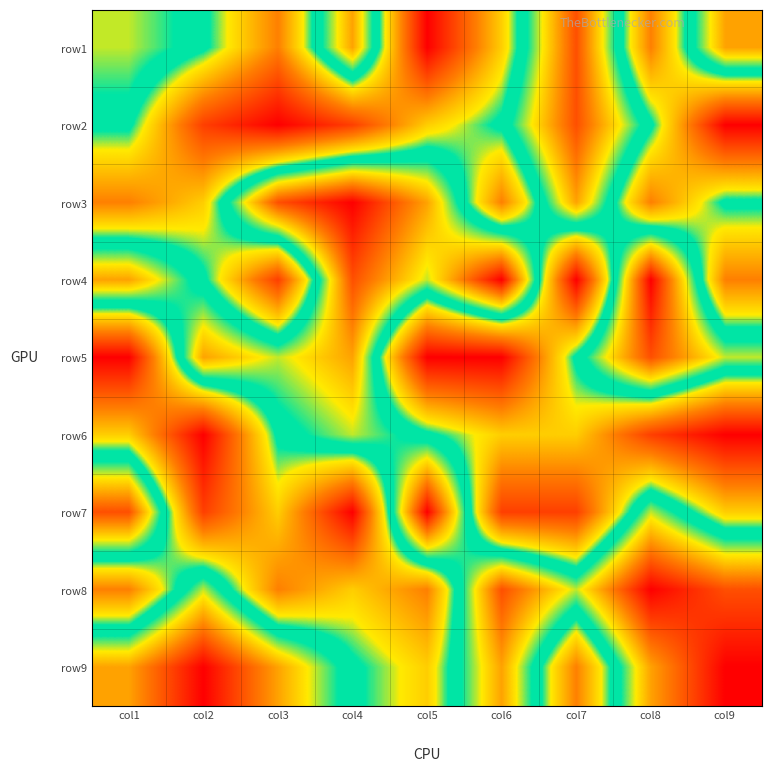

List the series in order of their peak value, highest first.

row3, row4, row7, row8, row9, row1, row2, row5, row6